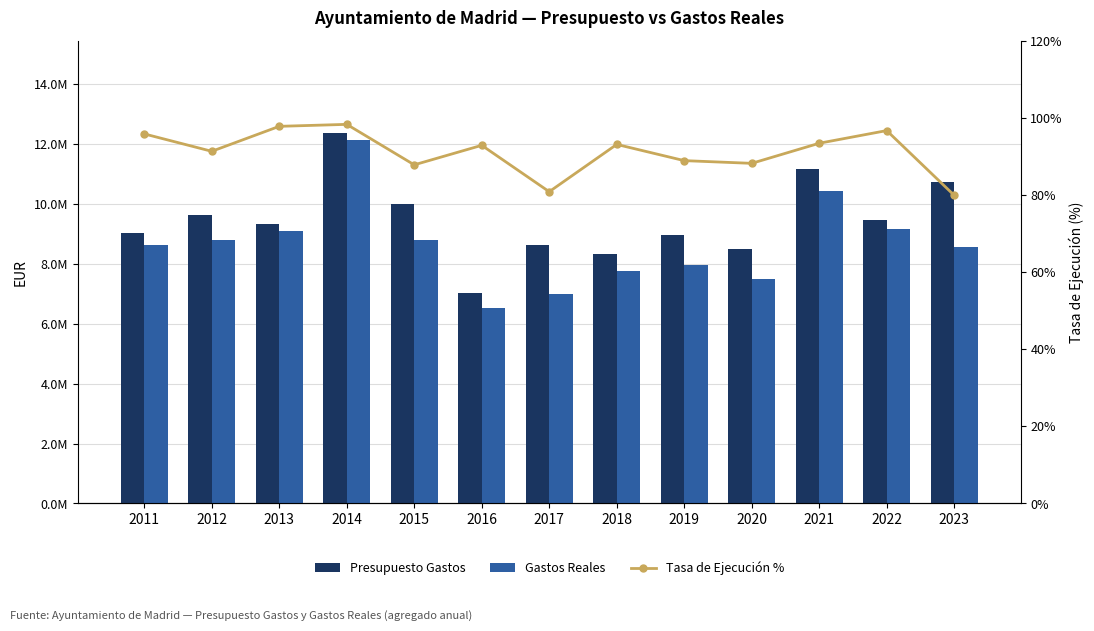

At which category is the sum across all series the highest?

2014